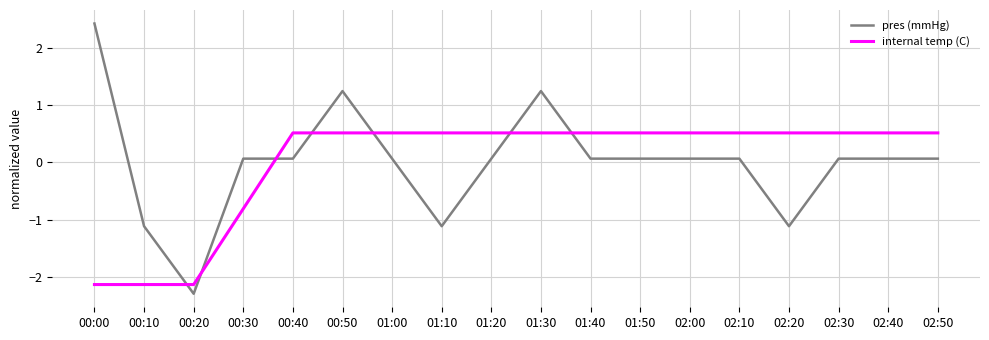

Reading left to right, transcribe all the data shown in this chart.

pres (mmHg): 2.4	-1.1	-2.3	0.1	0.1	1.2	0.1	-1.1	0.1	1.2	0.1	0.1	0.1	0.1	-1.1	0.1	0.1	0.1
internal temp (C): -2.1	-2.1	-2.1	-0.8	0.5	0.5	0.5	0.5	0.5	0.5	0.5	0.5	0.5	0.5	0.5	0.5	0.5	0.5